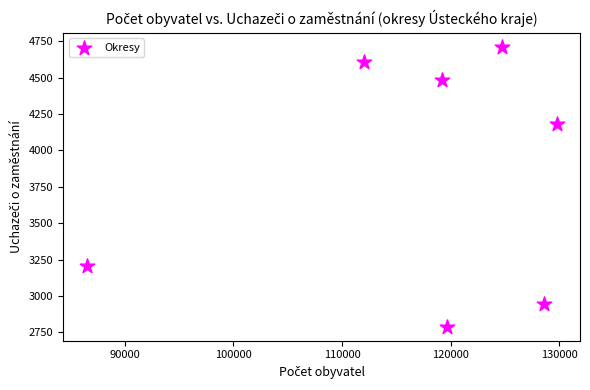

What is the range of Y values (max minus min)?

1923